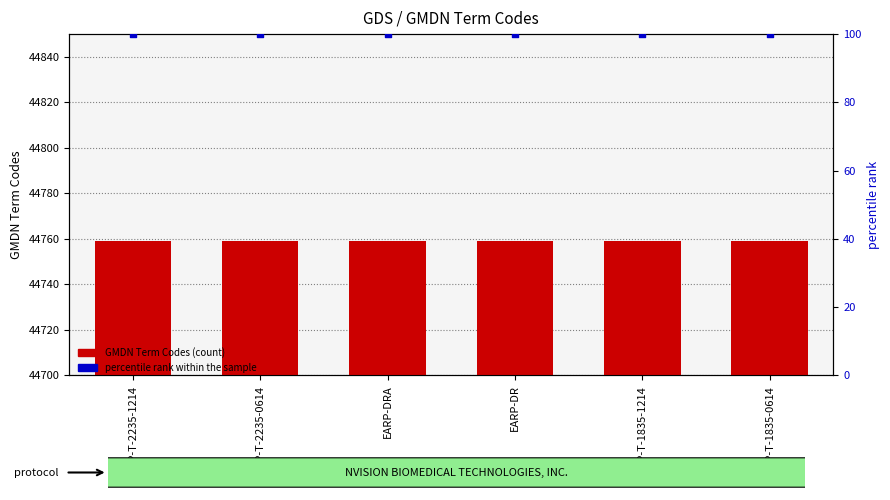

Is the value of percentile rank within the sample at EARP-DRA greater than the value of GMDN Term Codes at EARP-T-1835-0614?

No